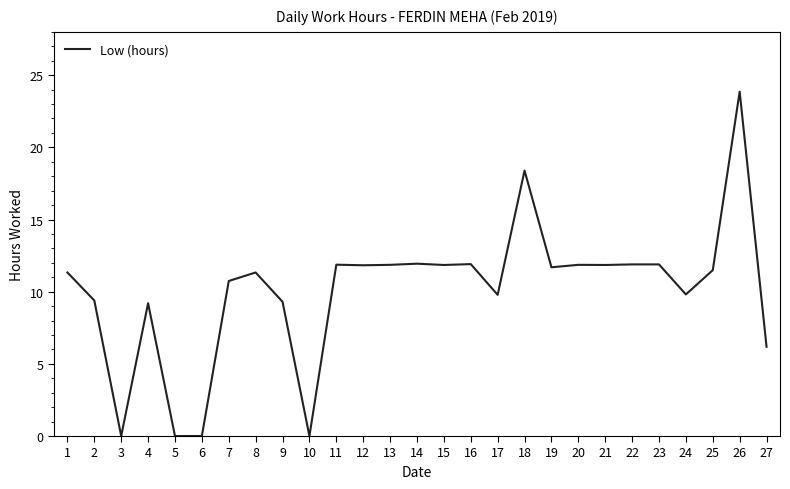

The value at 27 is 9.9. True or false?

False